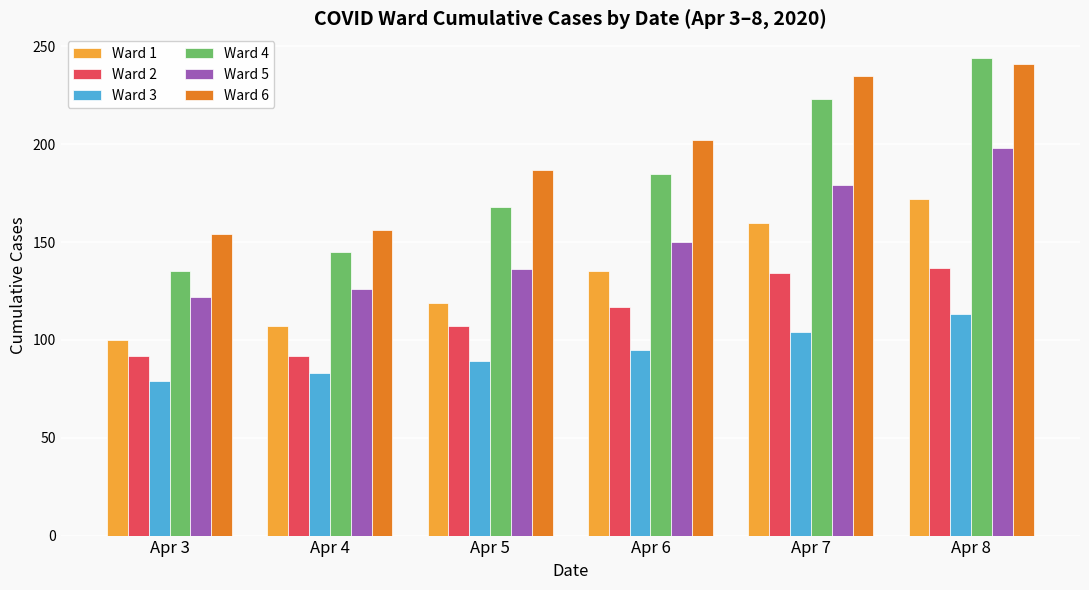

At which category does the chart reach its peak across all series?

Apr 8